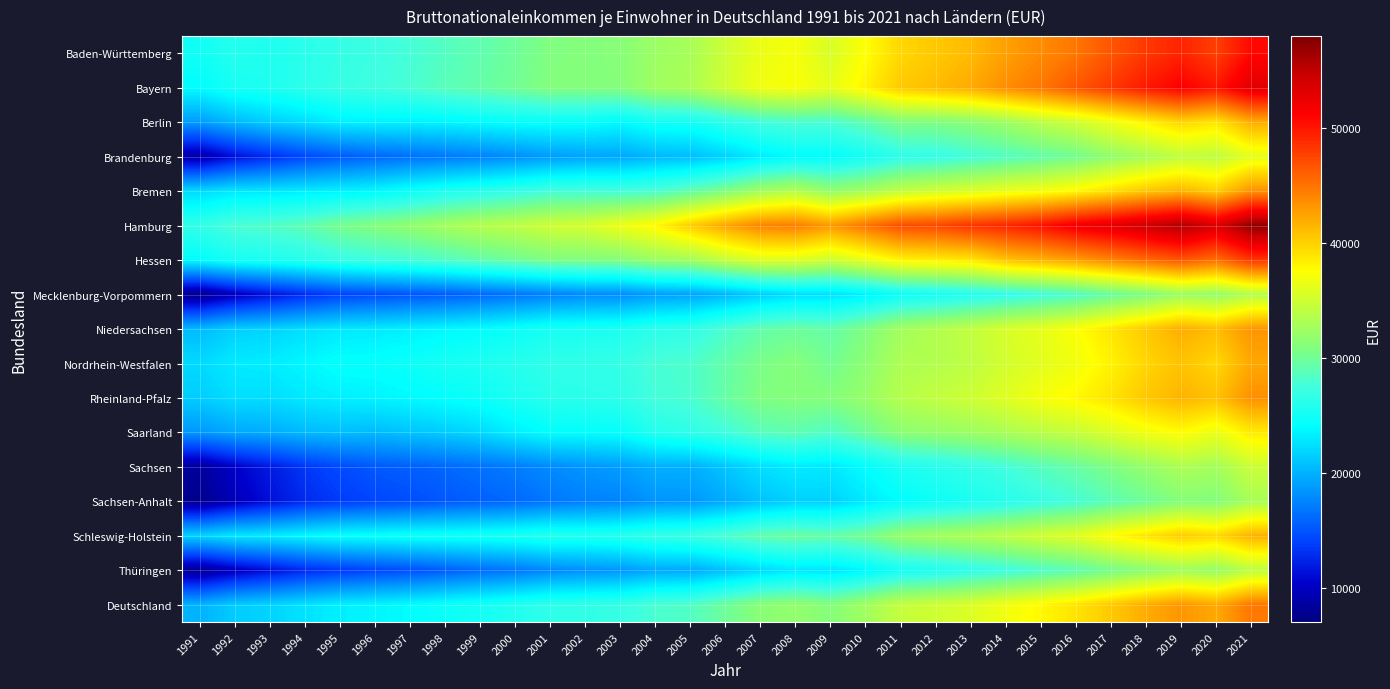

Which series has the widest spread of values?

Hamburg